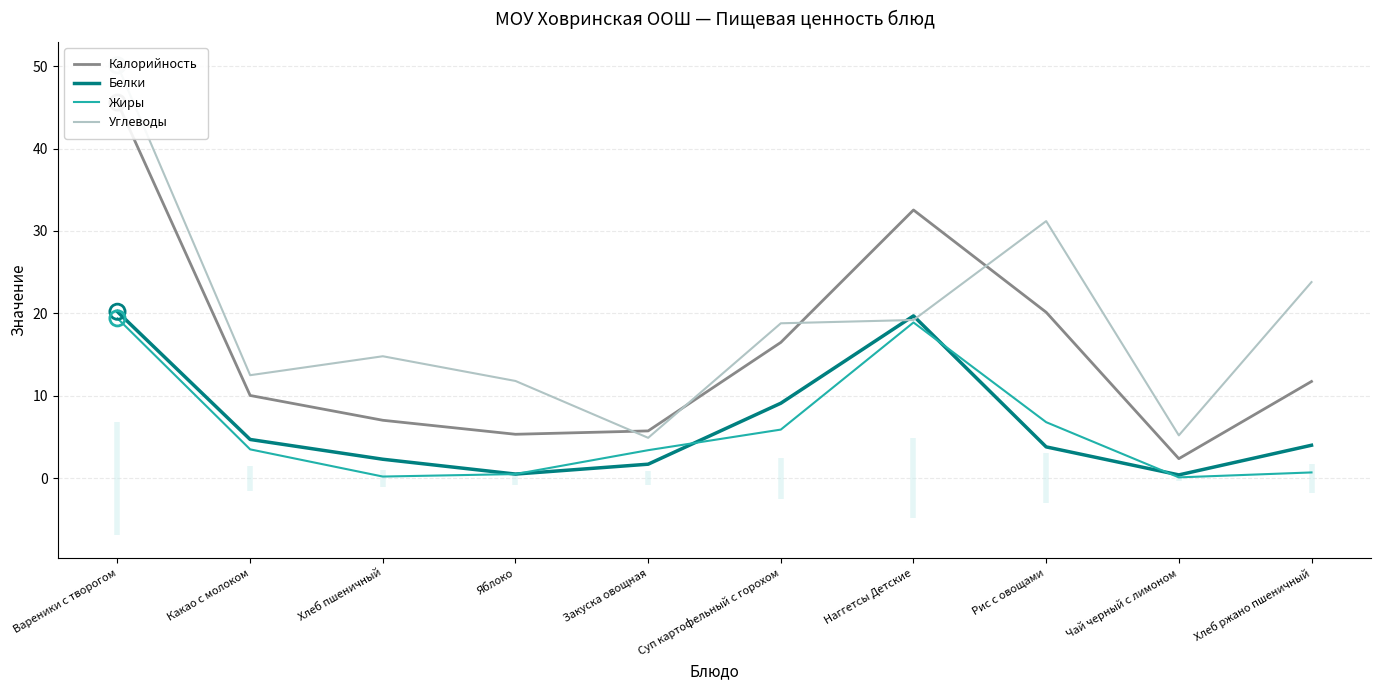

At how many categories does at least one series exceed 36?

1